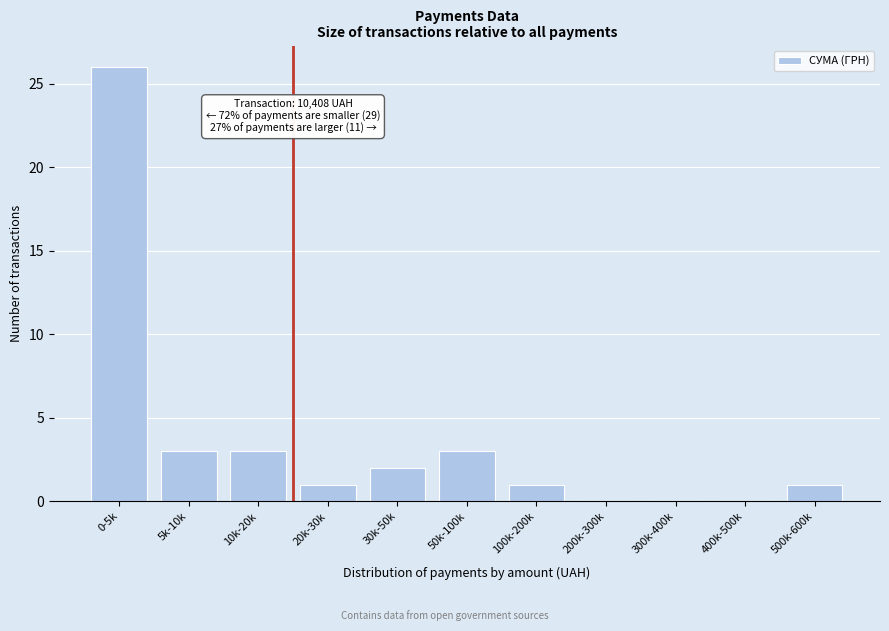

Reading left to right, extract all data points from this chart.

0-5k=26	5k-10k=3	10k-20k=3	20k-30k=1	30k-50k=2	50k-100k=3	100k-200k=1	200k-300k=0	300k-400k=0	400k-500k=0	500k-600k=1